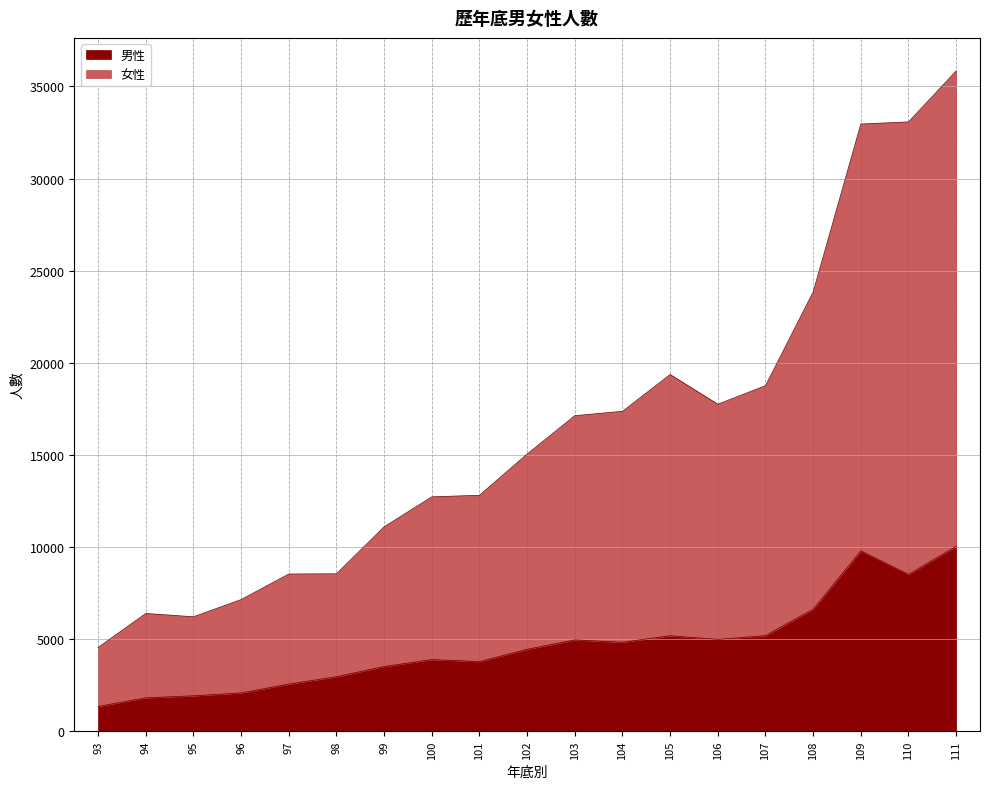

Reading left to right, list all the values displayed in this chart.

男性: 93=1347	94=1814	95=1924	96=2079	97=2562	98=2960	99=3516	100=3889	101=3783	102=4448	103=4959	104=4830	105=5184	106=4985	107=5192	108=6625	109=9787	110=8513	111=10039
女性: 93=4549	94=6394	95=6213	96=7147	97=8534	98=8546	99=11097	100=12722	101=12808	102=15046	103=17129	104=17364	105=19362	106=17749	107=18756	108=23843	109=32958	110=33071	111=35840